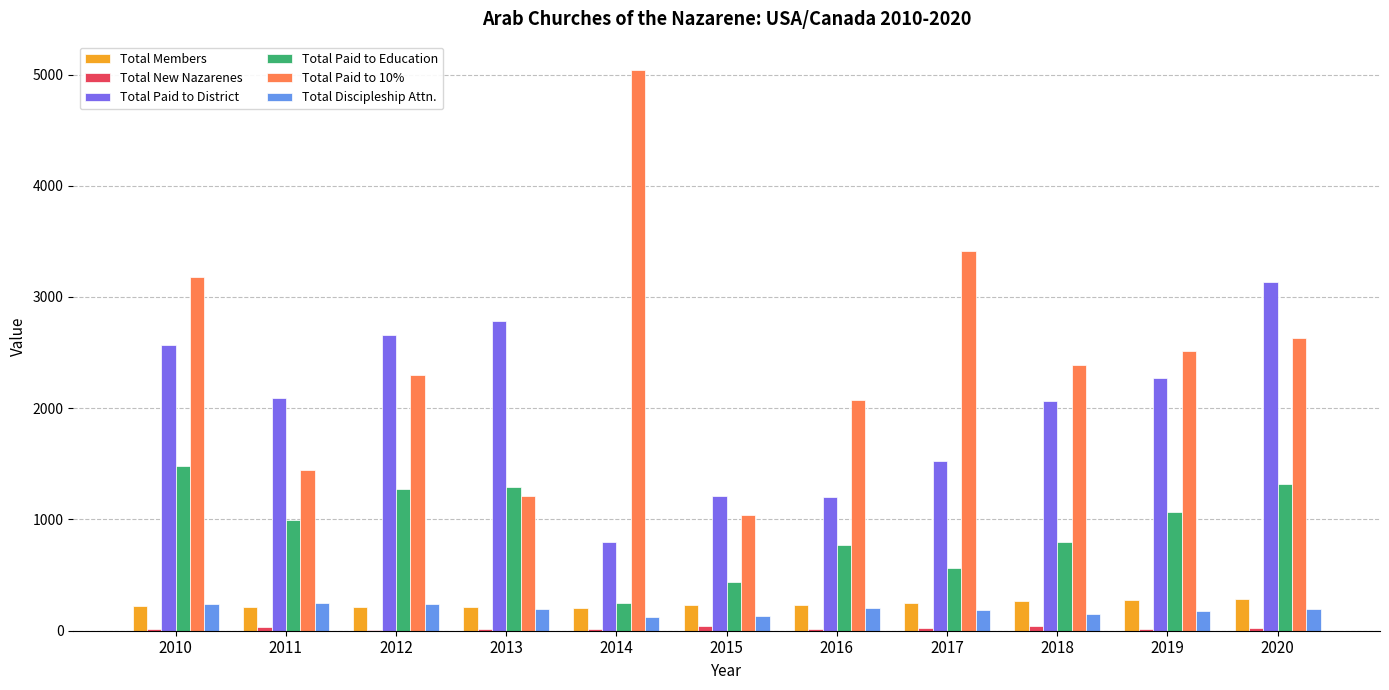

Which category has the highest value across all series?

2014